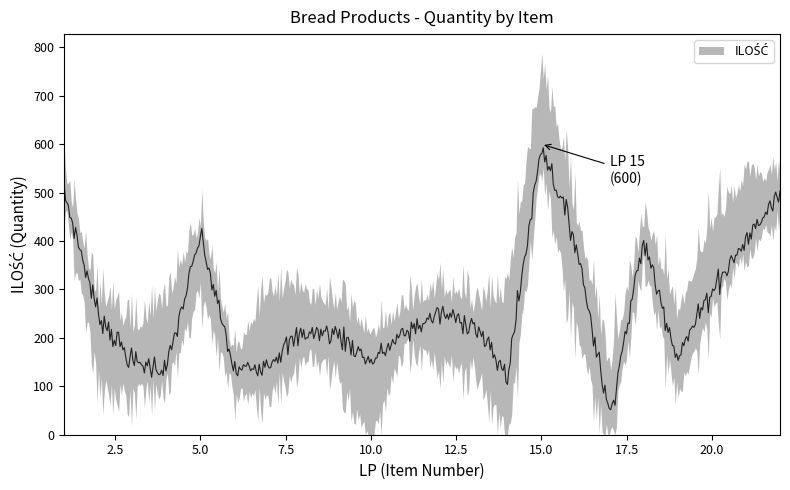

True or false: the data shows 425 at 12.

False